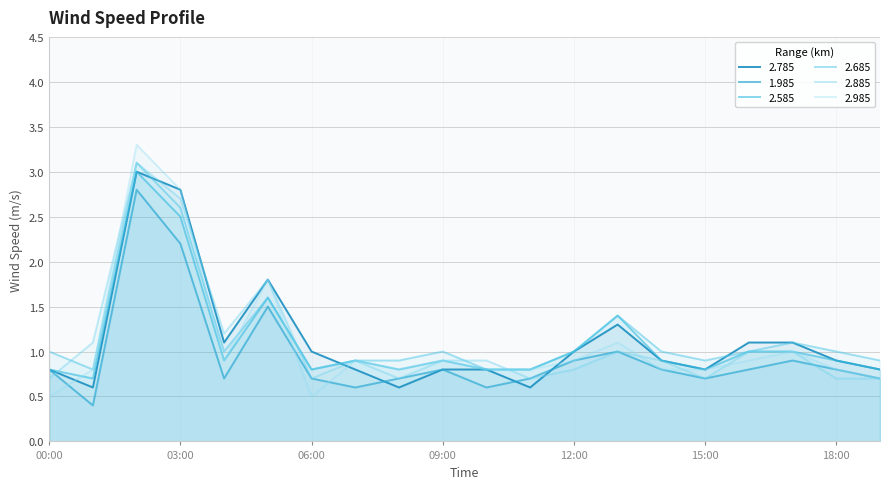

How many interior local peaks does the 2.685 series have?

5